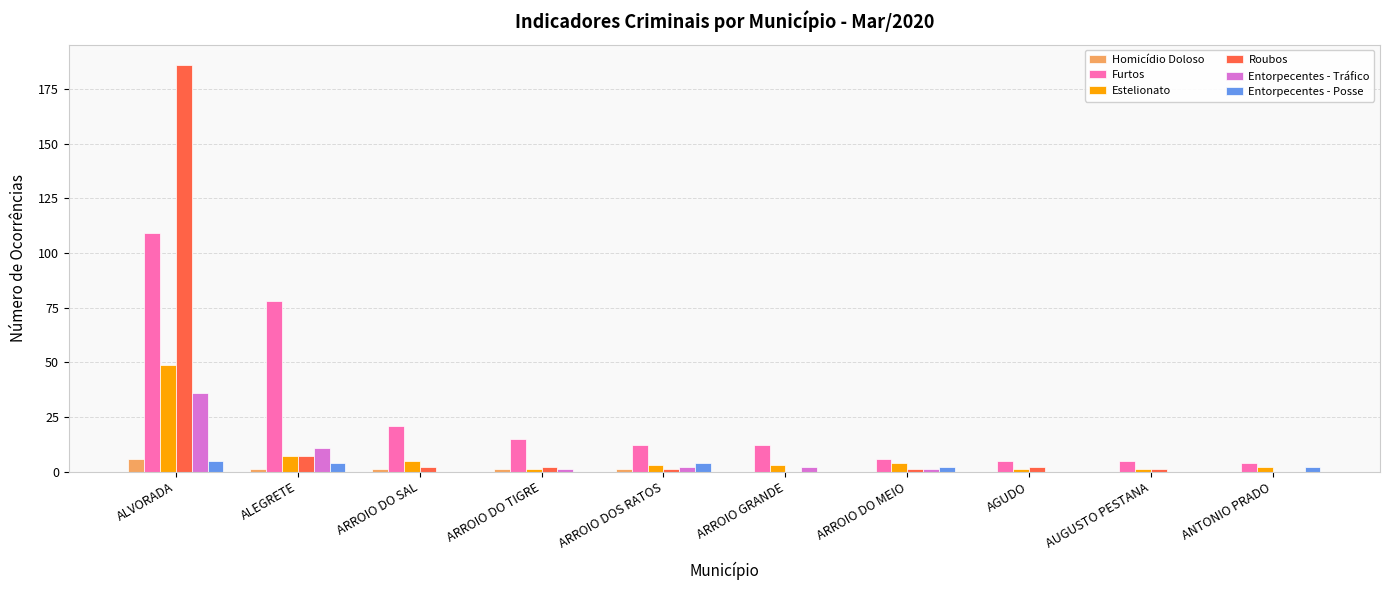

How many groups of bars are there?

10